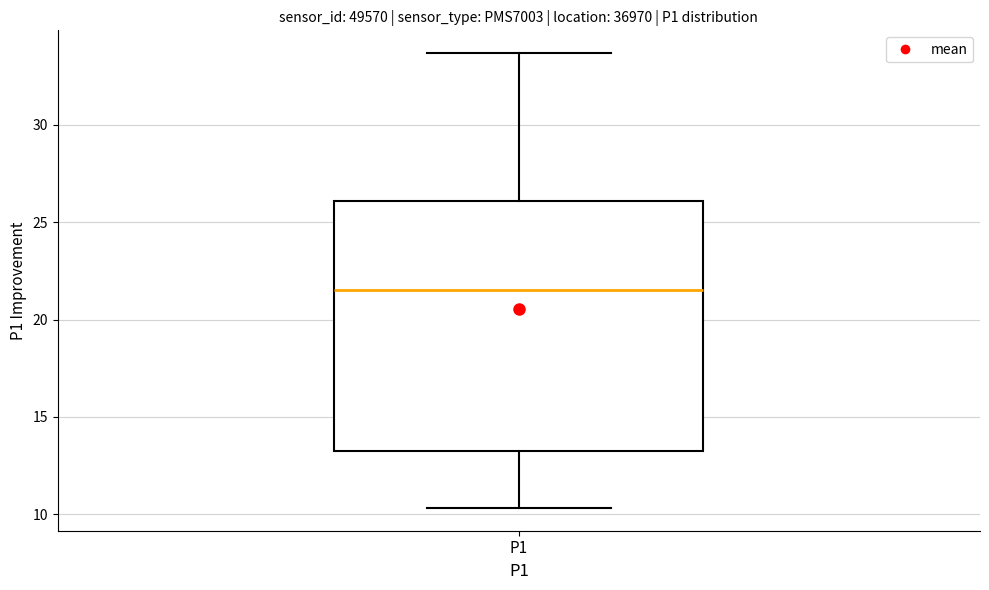

Where does the median line of the box for P1 sit on the y-axis? The values are not printed on the chart, so give them approximately, as read against the axis.

21.5